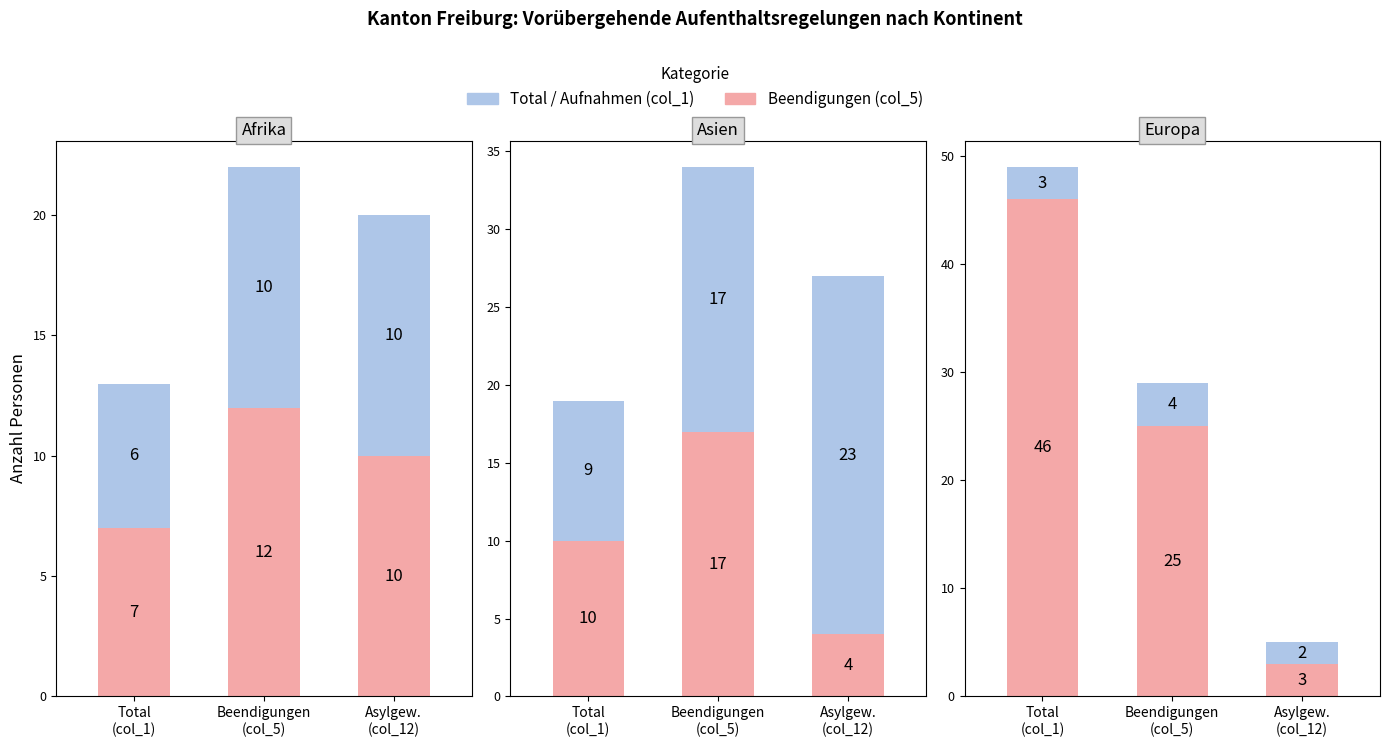

What is the label of the 3rd bar from the right?

Total
(col_1)